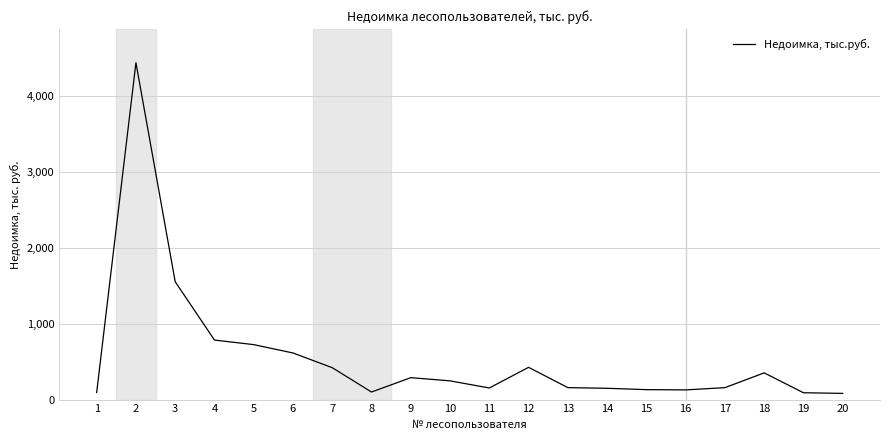

The value at 12 is 668.7. True or false?

False